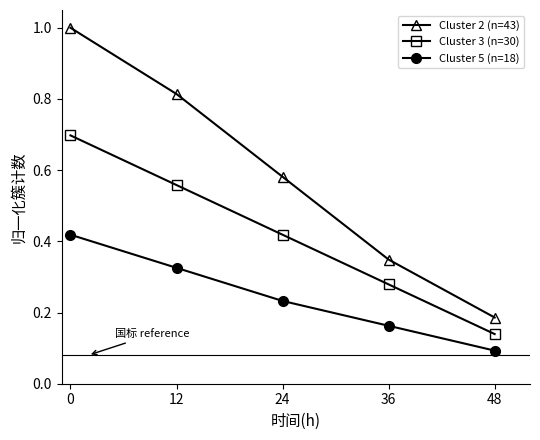

What is the total value across all series at 0?

2.1